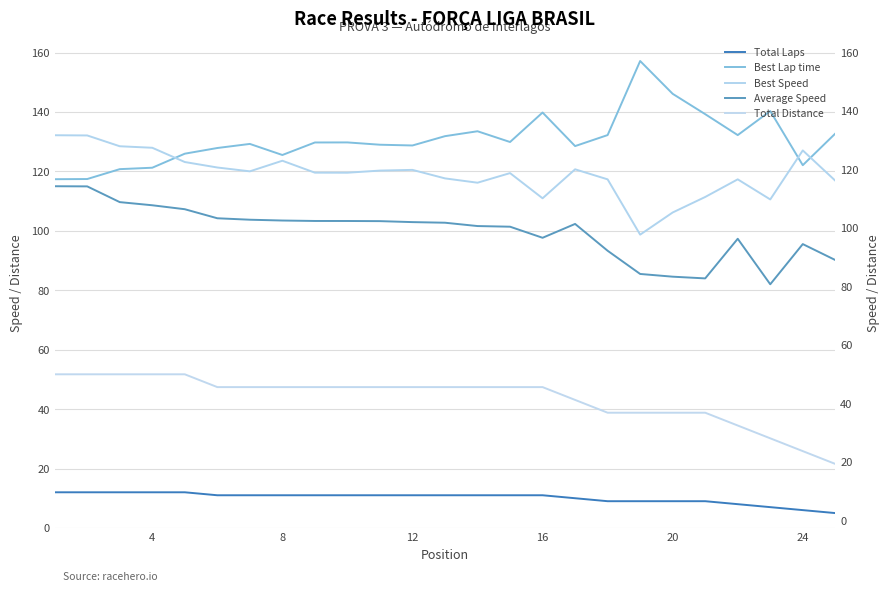

What is the difference between the maximum and second lowest values in the Best Lap time series?

39.7